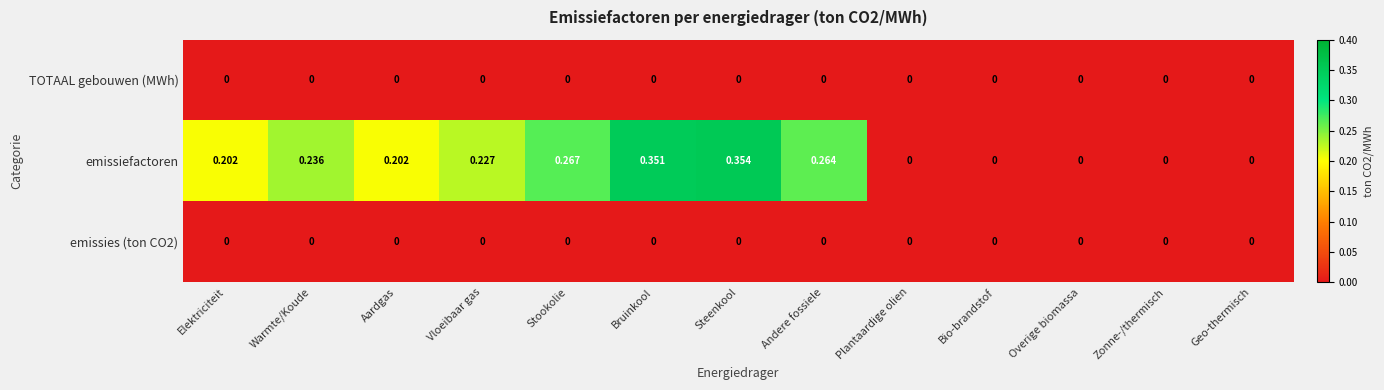

Which series has the widest spread of values?

emissiefactoren